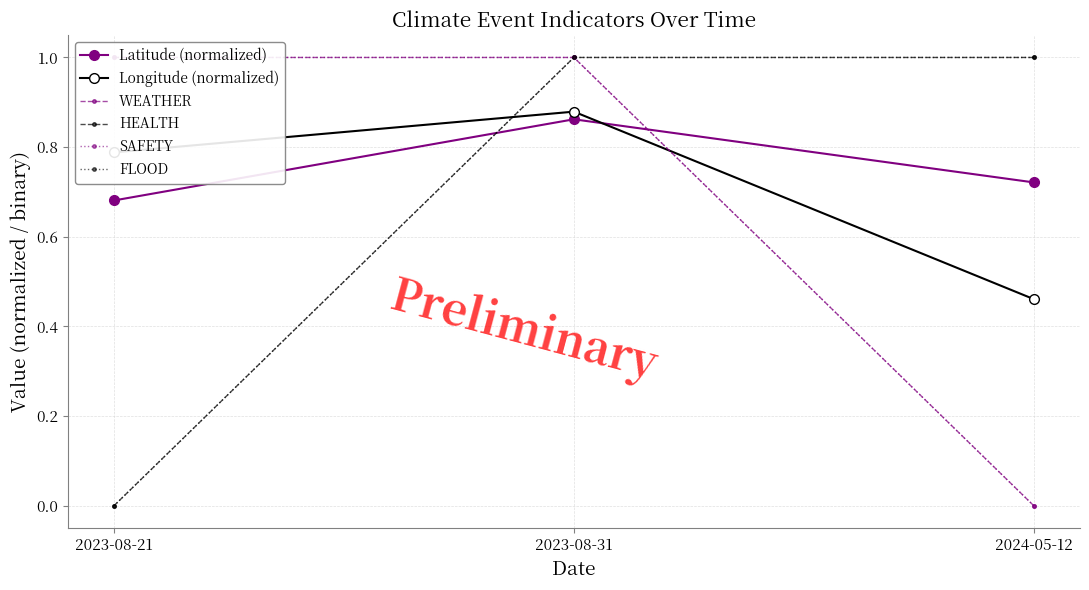

Reading left to right, list all the values displayed in this chart.

Latitude (normalized): 0.7	0.9	0.7
Longitude (normalized): 0.8	0.9	0.5
WEATHER: 1.0	1.0	0.0
HEALTH: 0.0	1.0	1.0
SAFETY: 1.0	1.0	0.0
FLOOD: 0.0	1.0	1.0